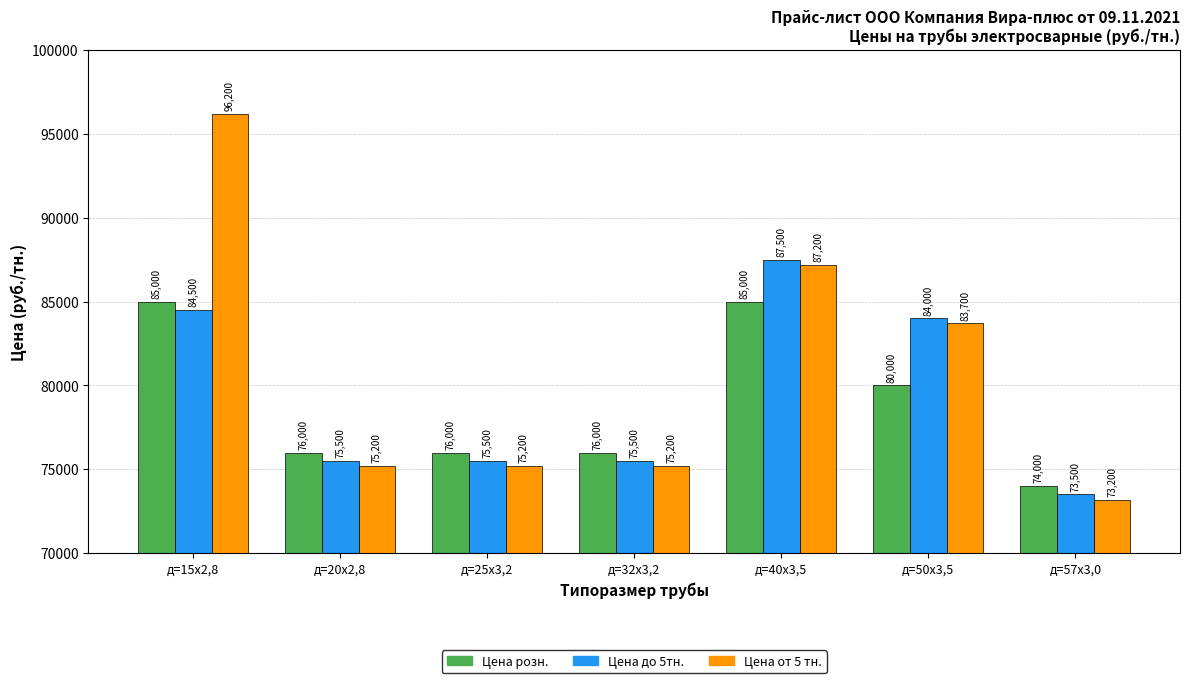

How many bars are there in total?

21